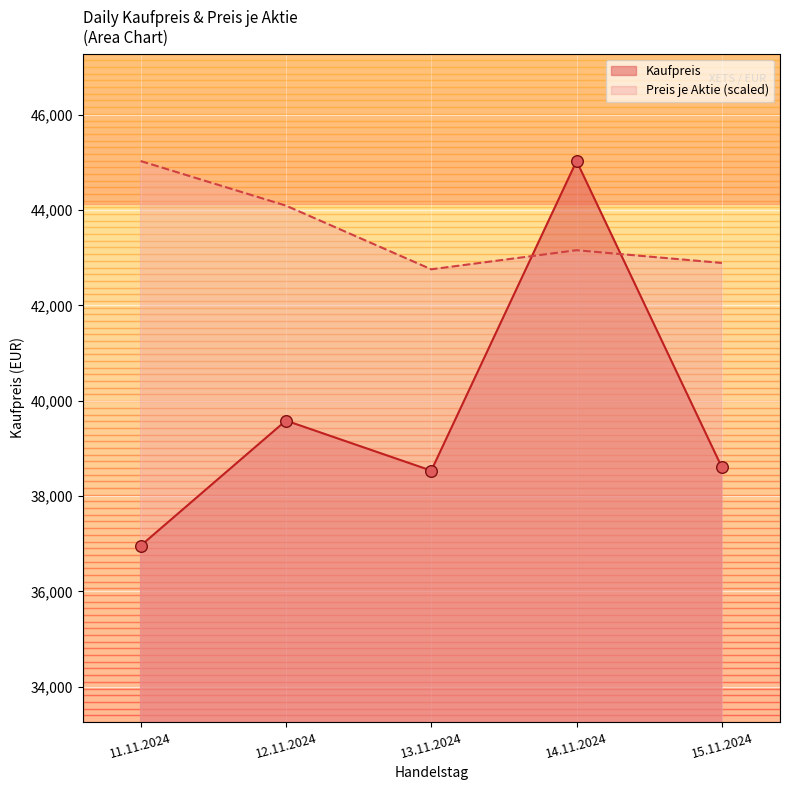

At which category is the sum across all series the highest?

14.11.2024